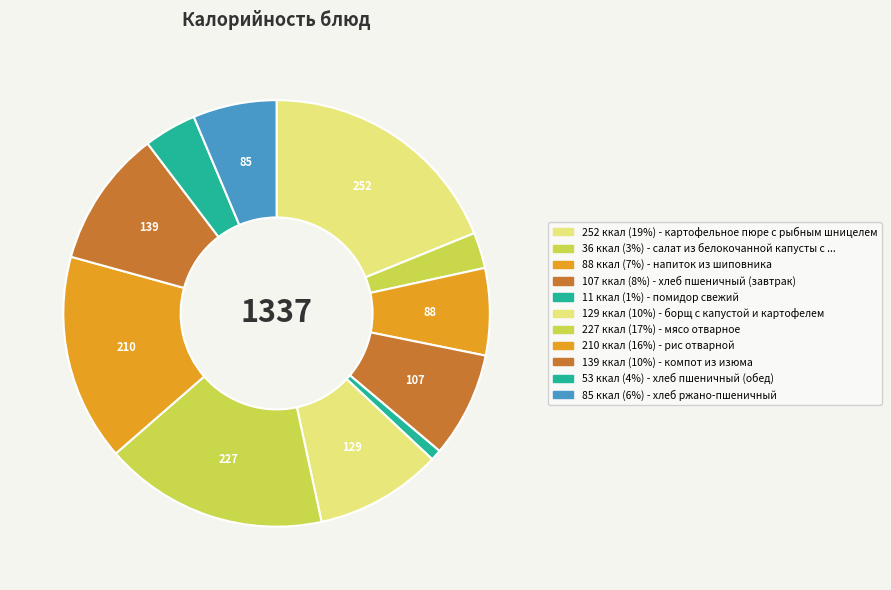

How many segments does this pie chart have?

11